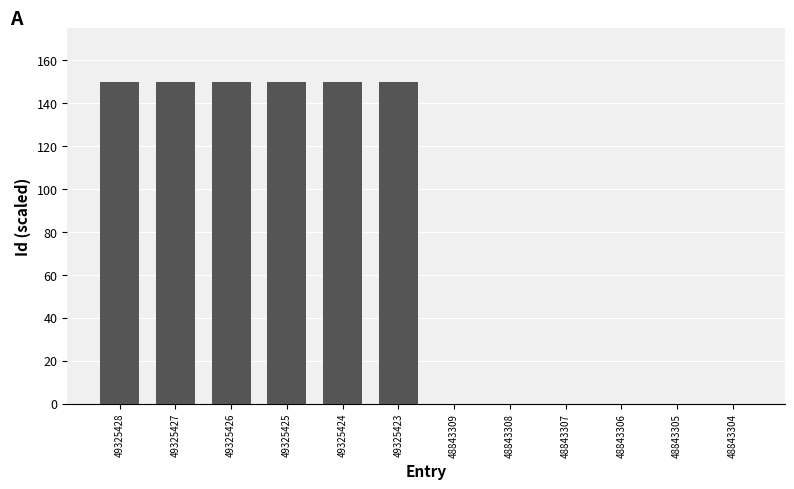

What is the greatest value displayed?

150.0